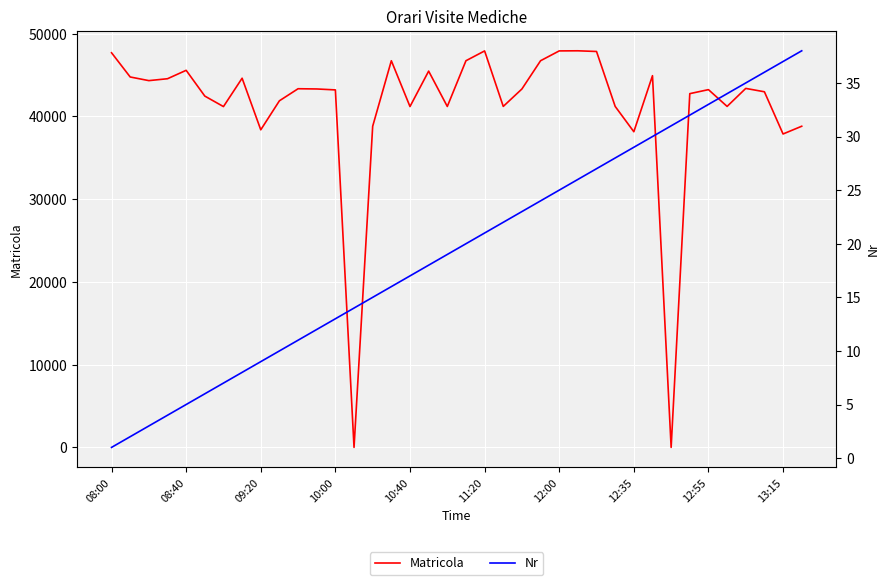

How many times do Matricola and Nr cross each other?

4